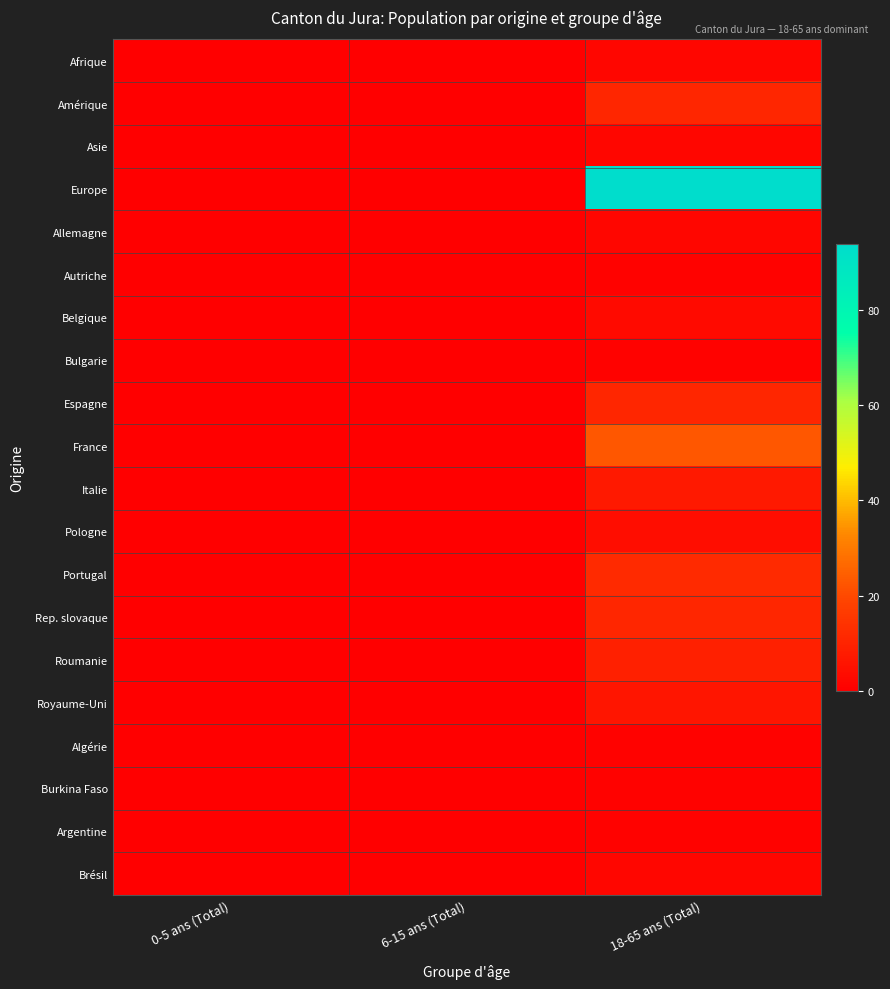

Between 0-5 ans (Total) and 18-65 ans (Total), which is larger?

18-65 ans (Total)